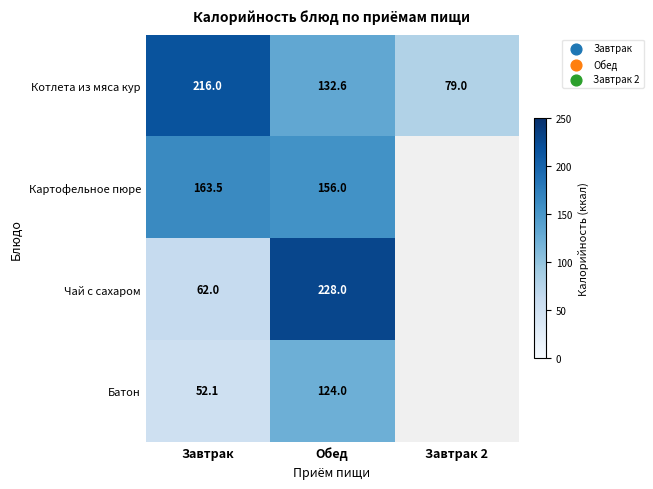

At which category does the chart reach its minimum across all series?

Завтрак